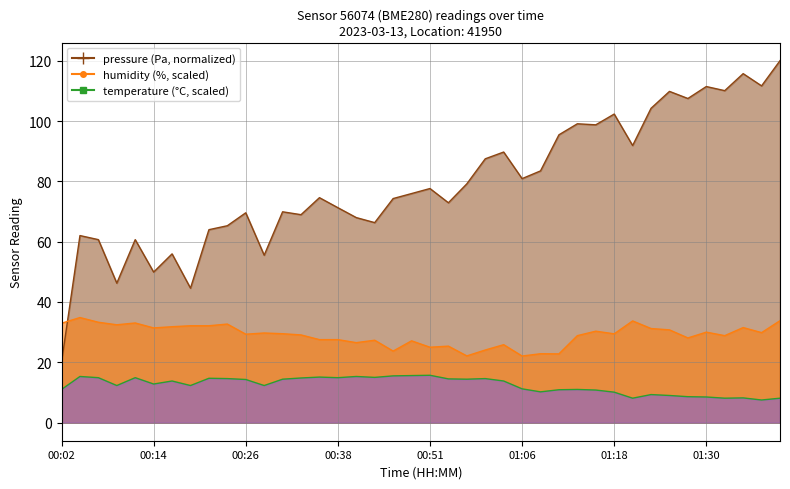

What is the value of the pressure point at the 19th from the left?

74.3